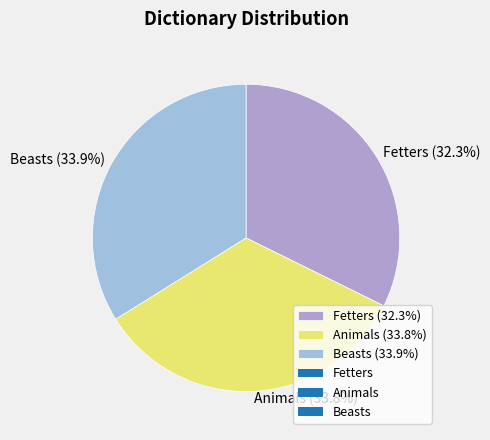

Do Beasts and Animals together represent more than half of the pie?

Yes